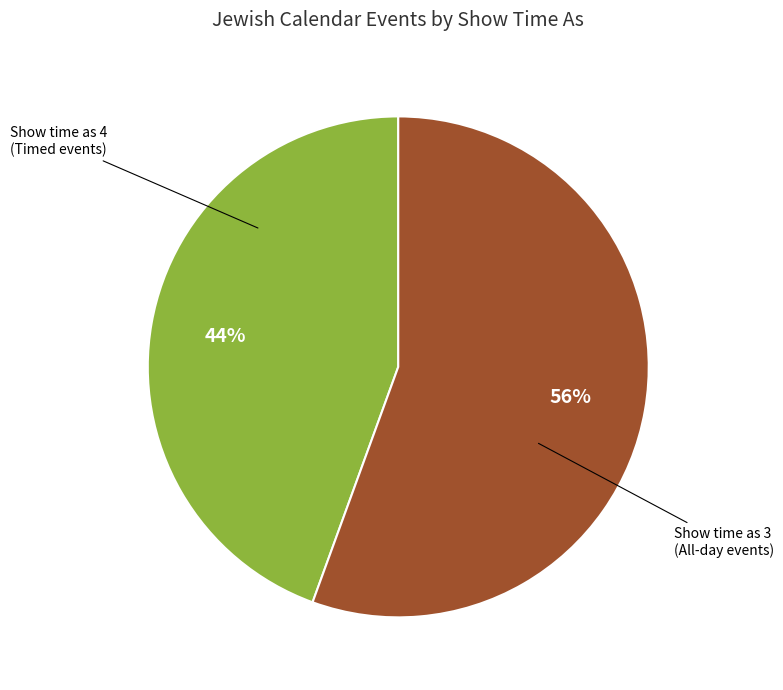

Does any single category account for the majority?

Yes